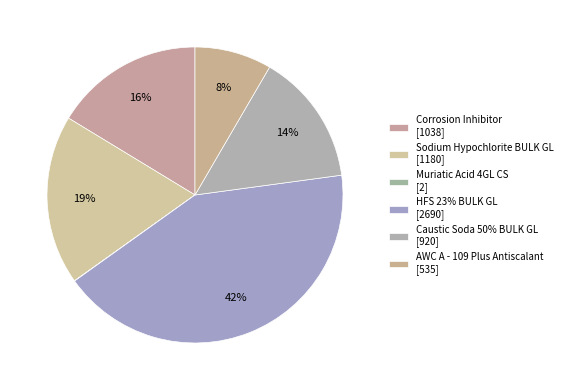

How many segments does this pie chart have?

6